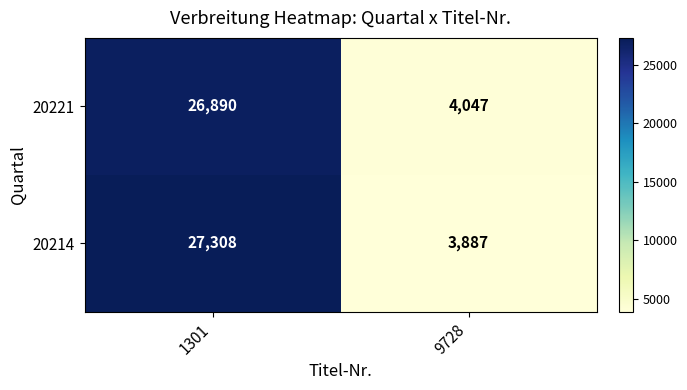

At which label is 20214 closest to 15597?

9728